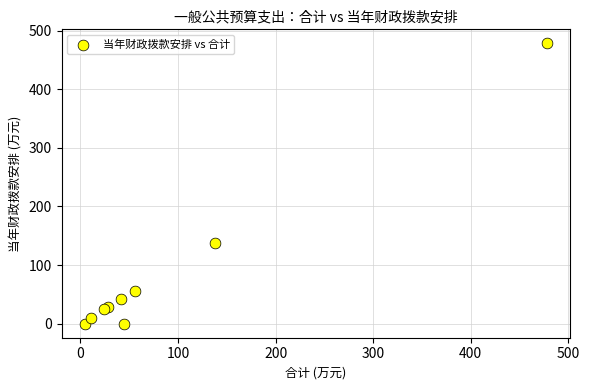

What Y value in the scatter plot is closest to 239?

138.0